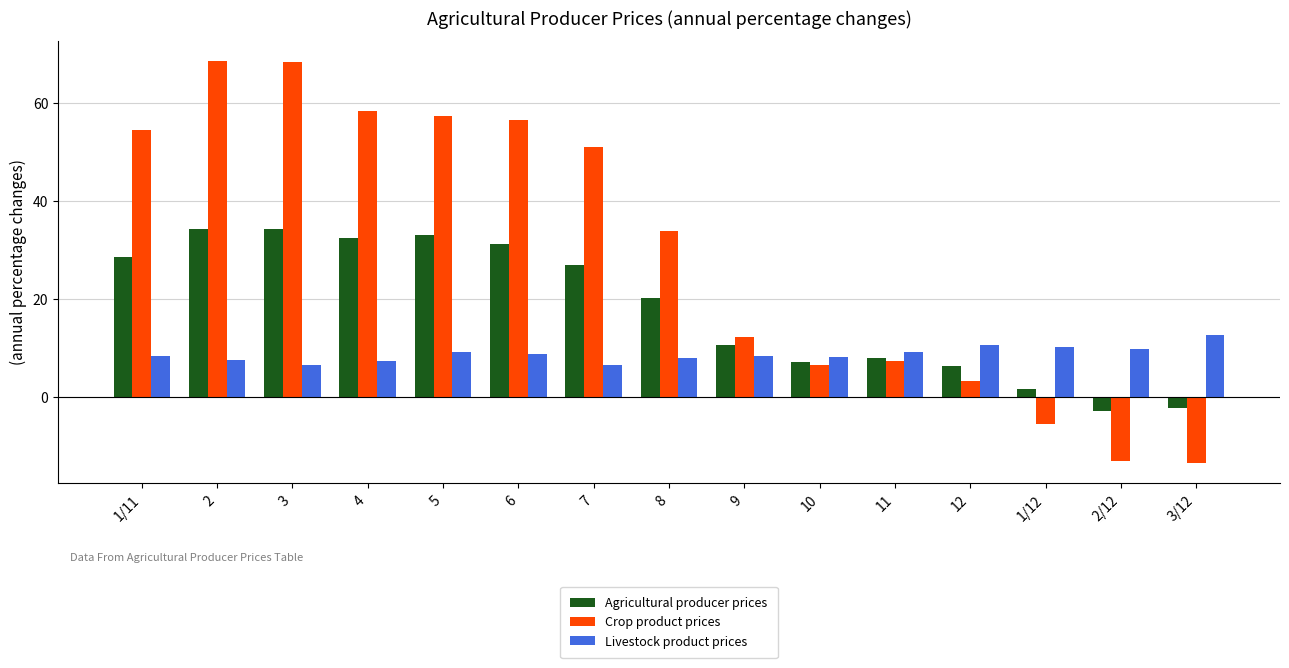

The value of Livestock product prices at 11 is 12.4. True or false?

False